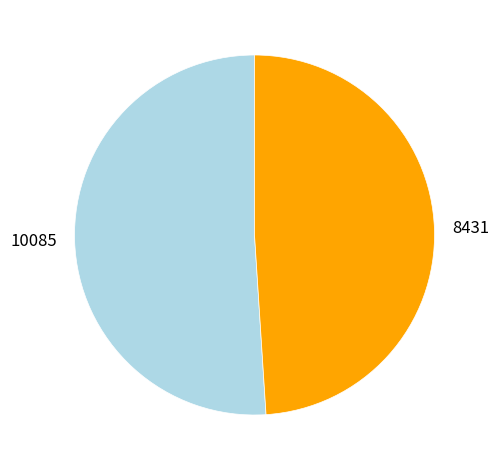

The 10085 slice represents 57% of the pie. True or false?

False